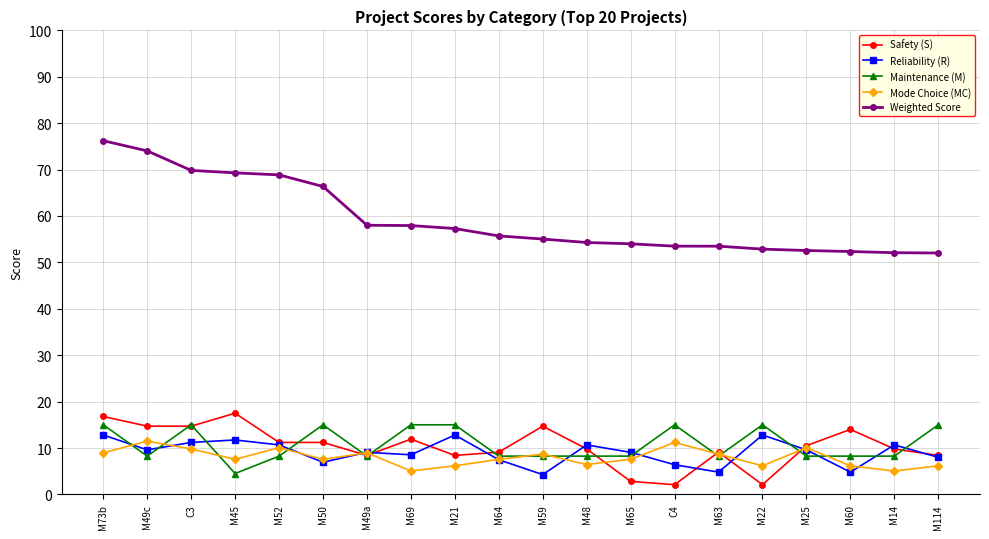

What is the total value across all series at M49a?

92.7